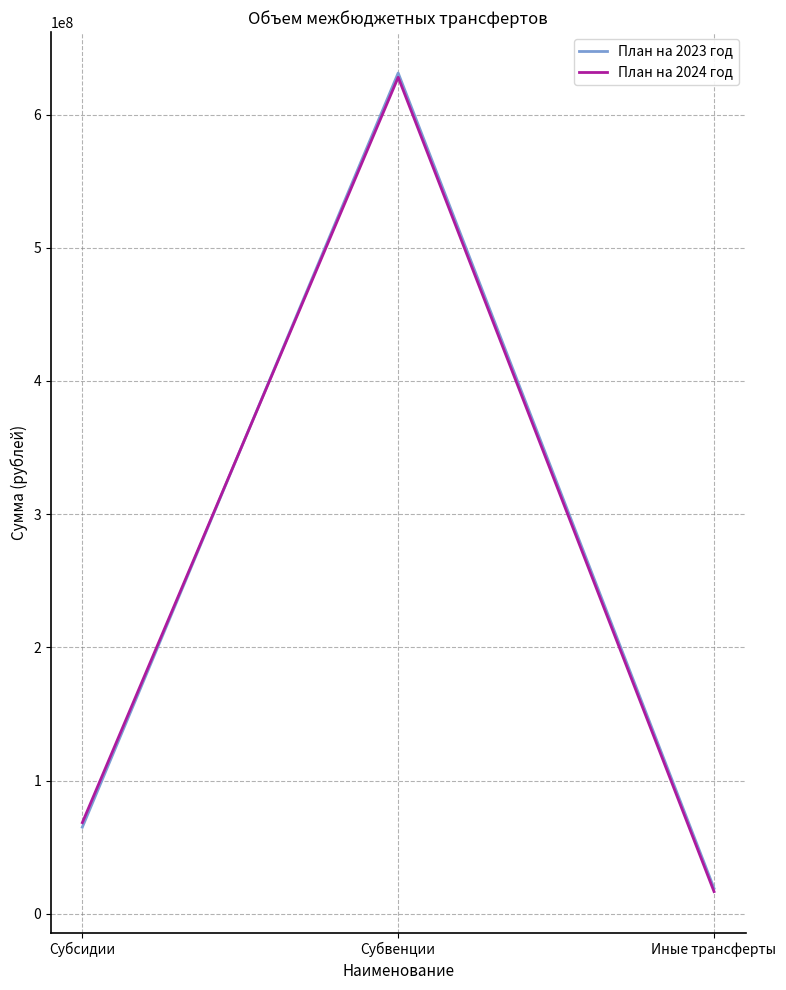

What are all the series names shown in the legend?

План на 2023 год, План на 2024 год